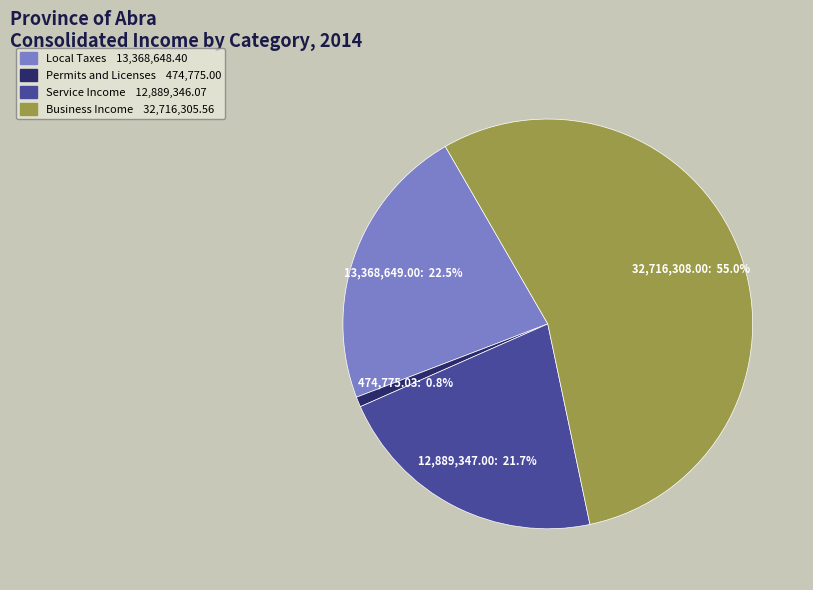

Rank the categories by value from lowest to highest.

Permits and Licenses, Service Income, Local Taxes, Business Income